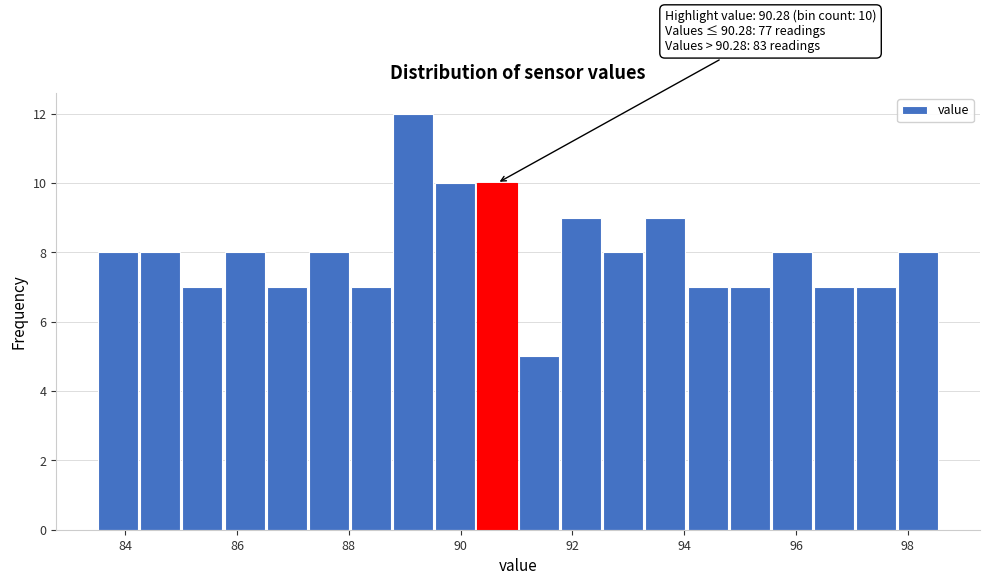

Read against the x-axis, roughly where is the centre of the tallest bar?

89.2